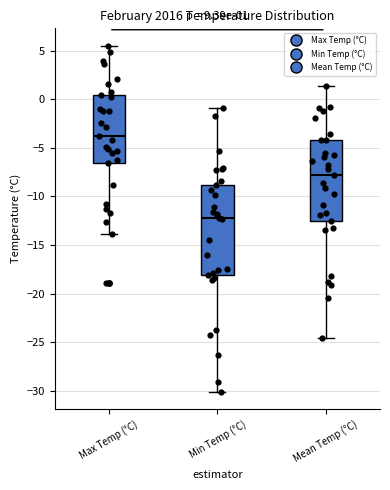

Which box is the tallest, from its lower edge to its upper edge?

Min Temp (°C)